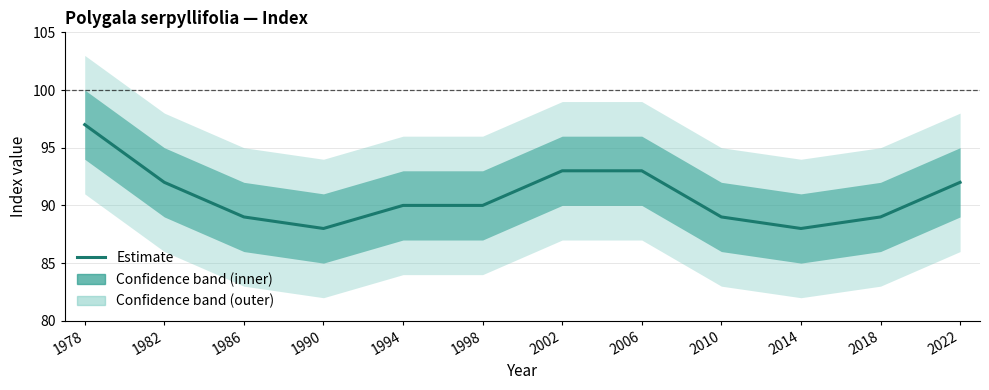

What is the value of the 4th point from the left?

88